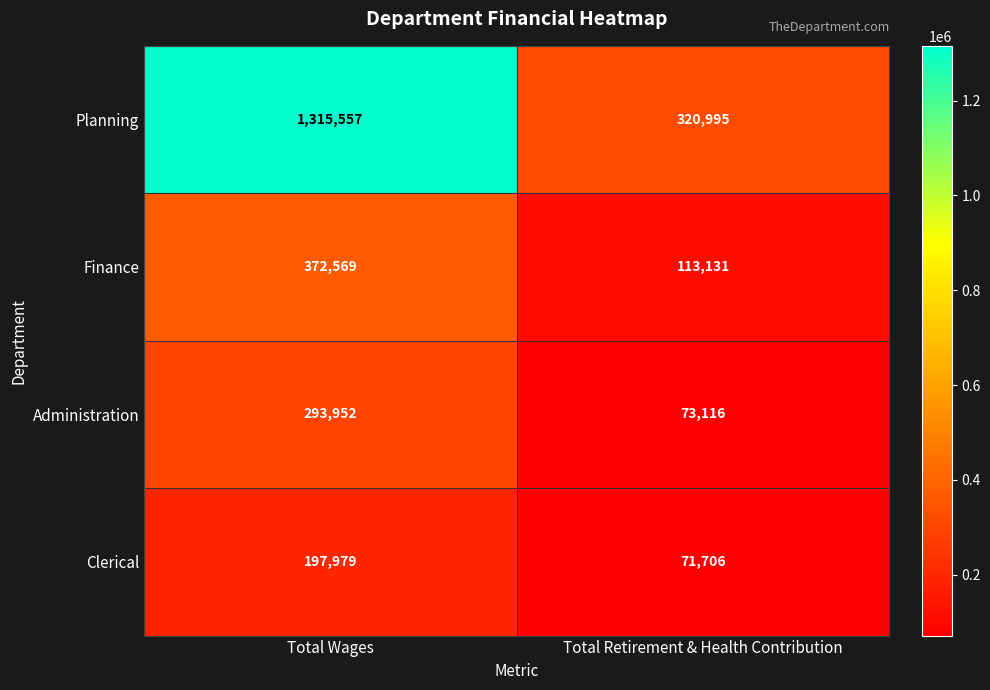

What is the total value across all series at Total Wages?

2180057